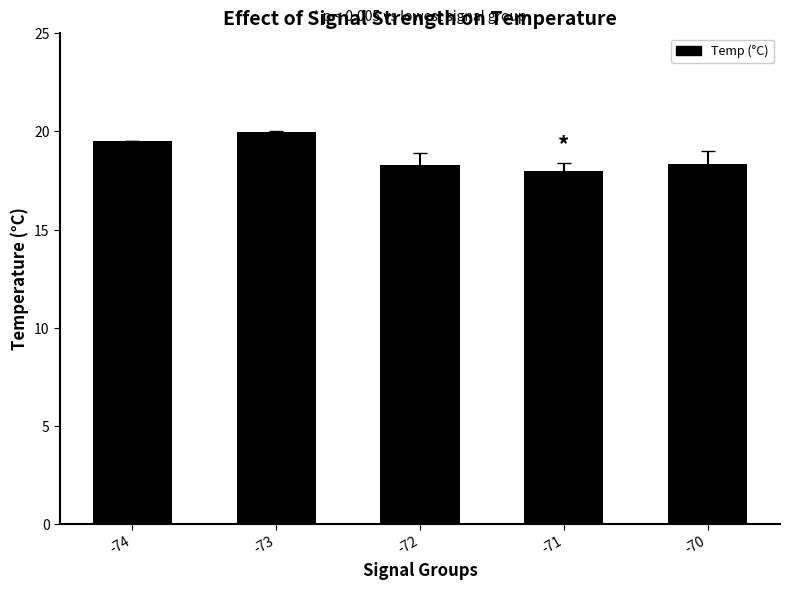

What is the ratio of the value at -74 to the value at -72?

1.1